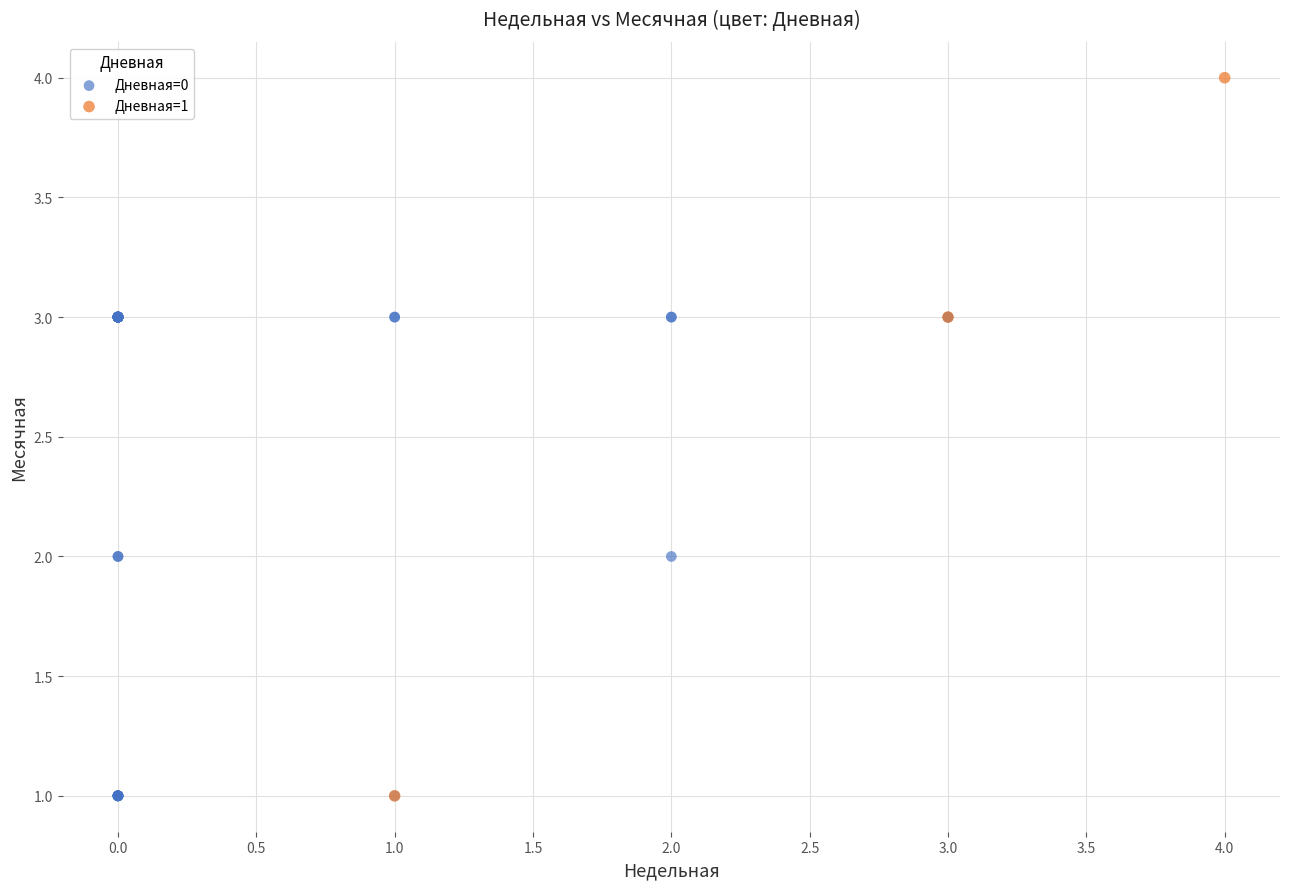

Which series reaches the maximum Y coordinate?

Дневная=1